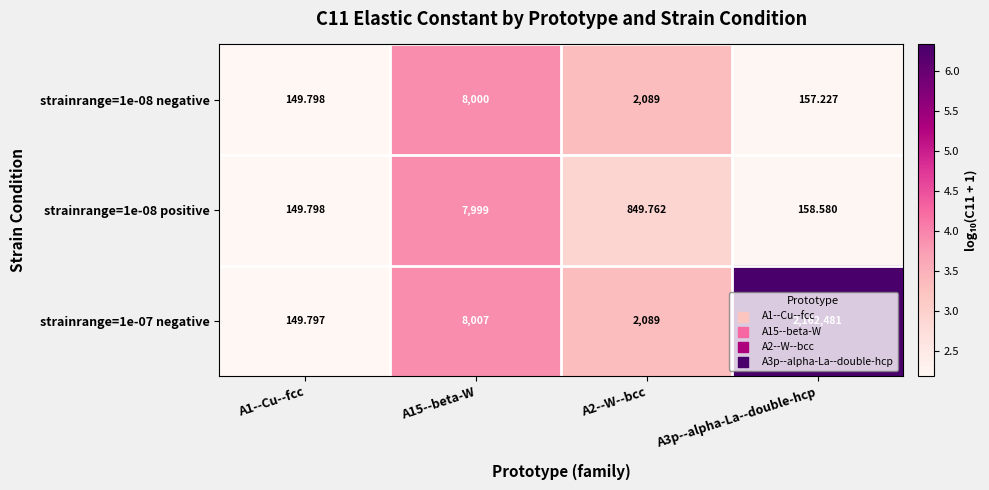

Is the value of strainrange=1e-08 positive at A3p--alpha-La--double-hcp greater than the value of strainrange=1e-07 negative at A3p--alpha-La--double-hcp?

No